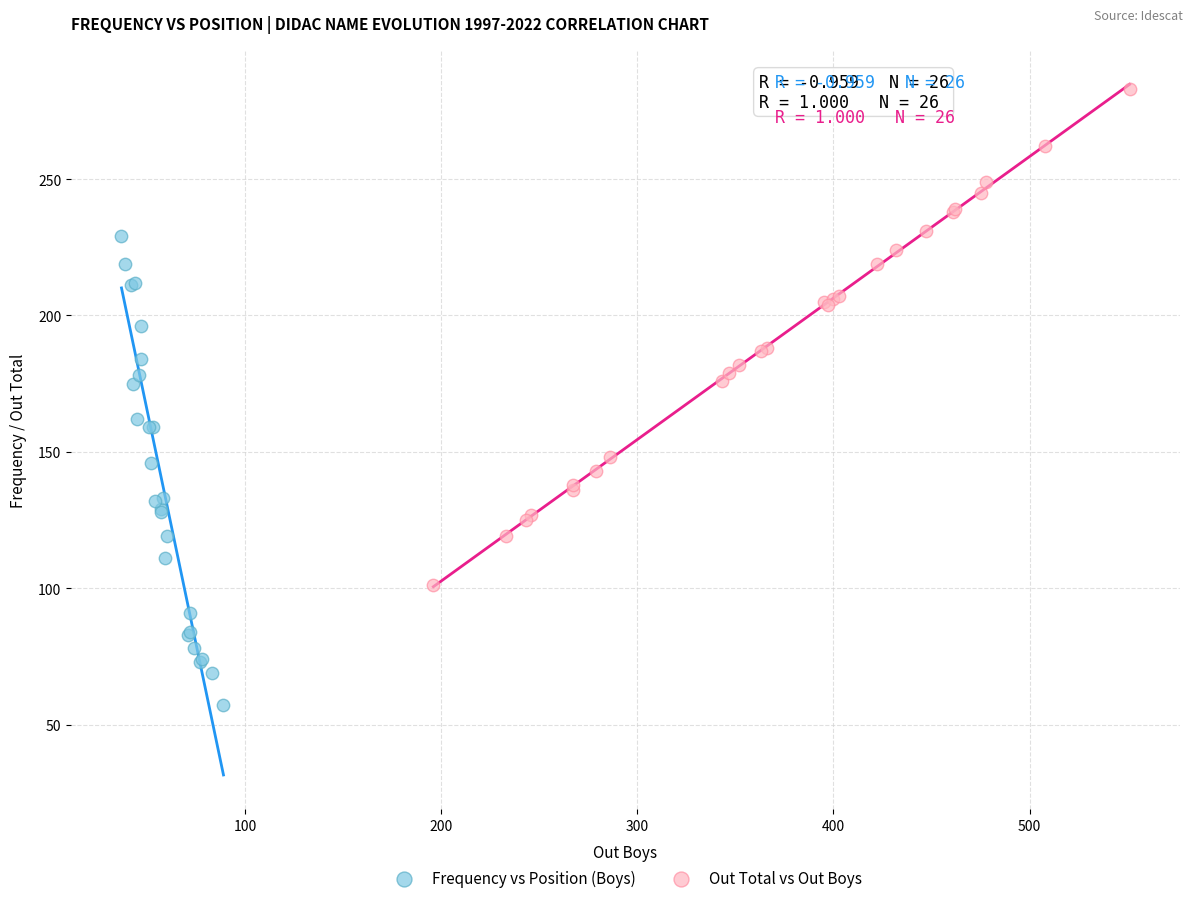

Which series has the widest spread of Y values?

Out Total vs Out Boys